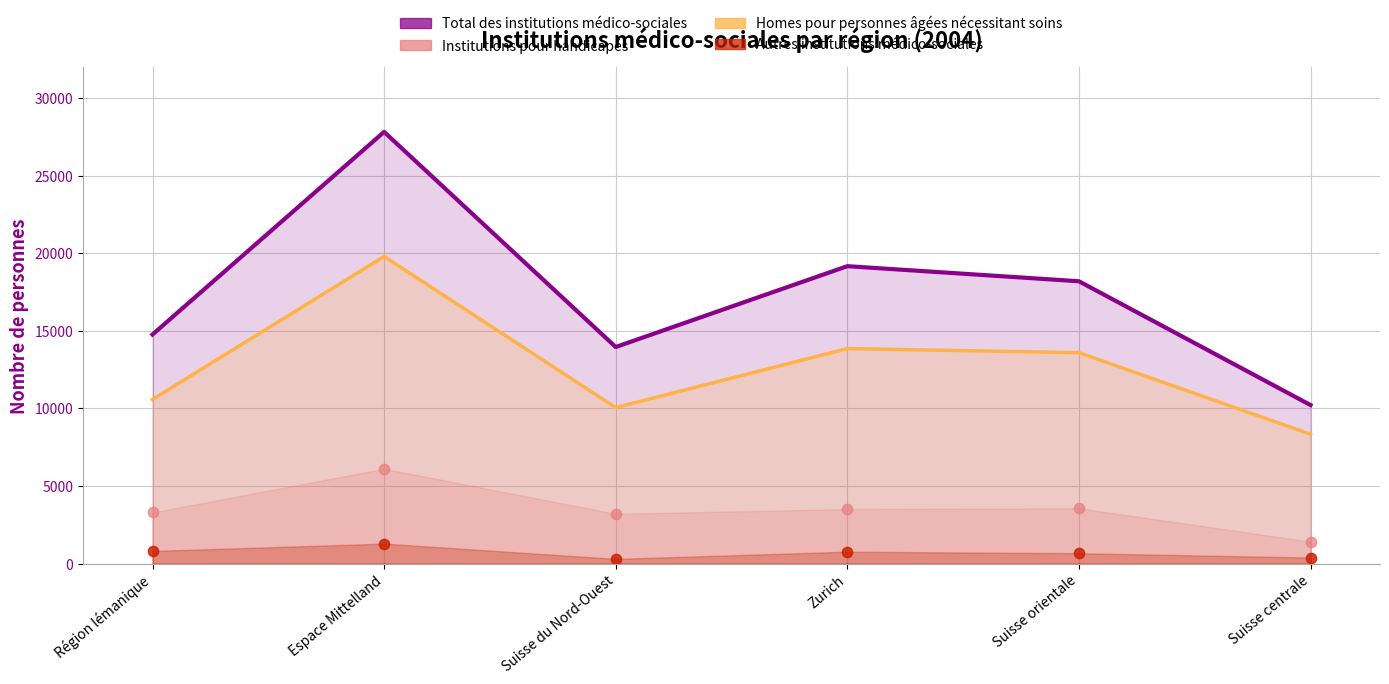

Is the value of Homes pour personnes âgées nécessitant at Zurich greater than the value of Institutions pour handicapés at Espace Mittelland?

Yes